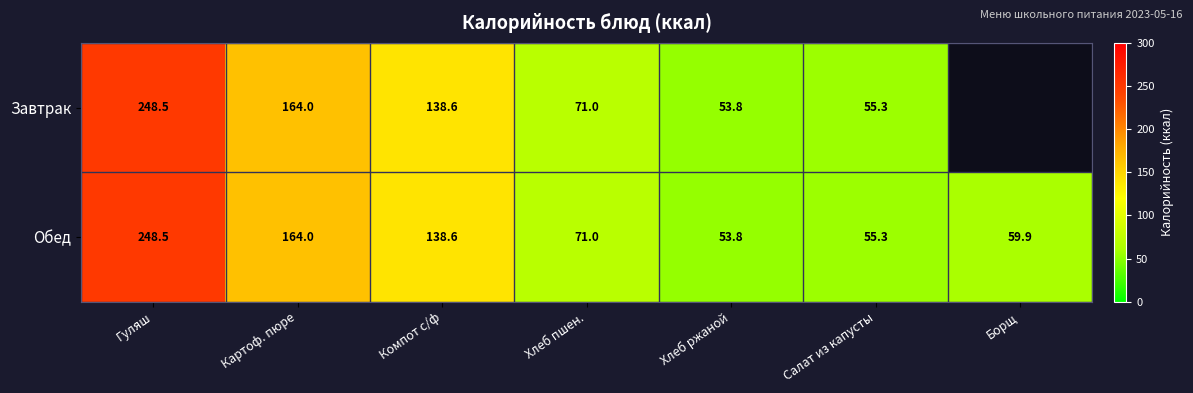

What is the sum of the Завтрак values at Салат из капусты and Компот с/ф?

193.9